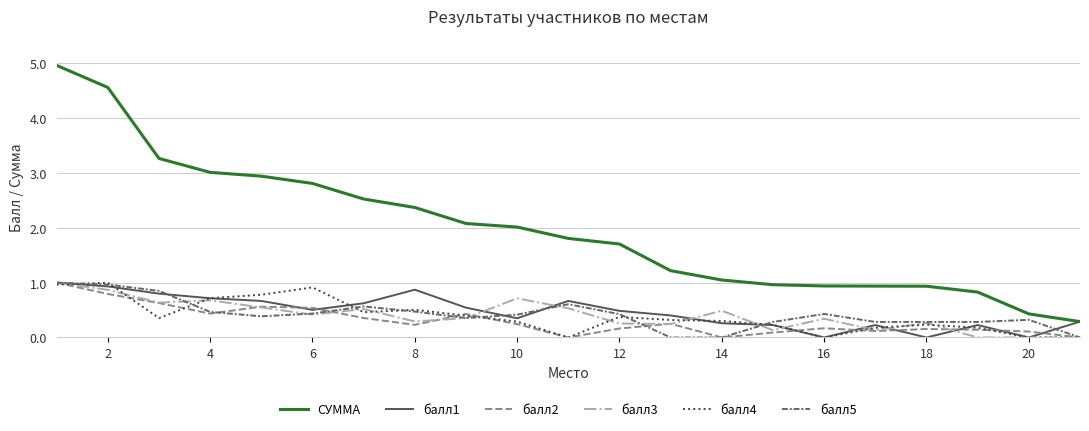

True or false: СУММА and балл4 intersect in this chart.

False